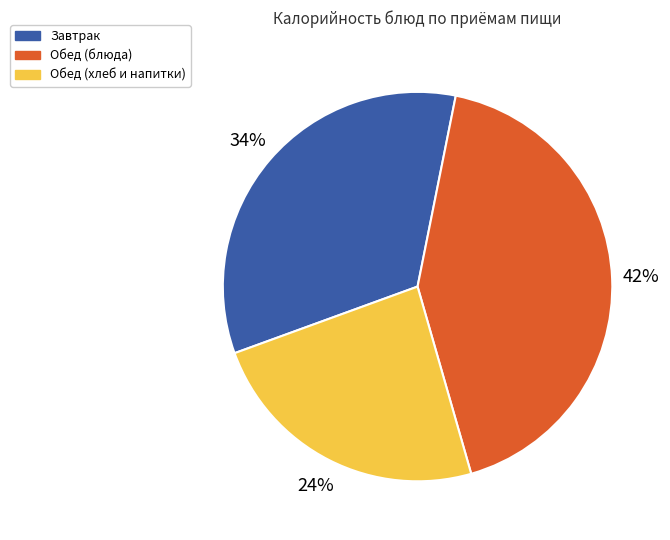

The Обед (хлеб и напитки) slice represents 15% of the pie. True or false?

False